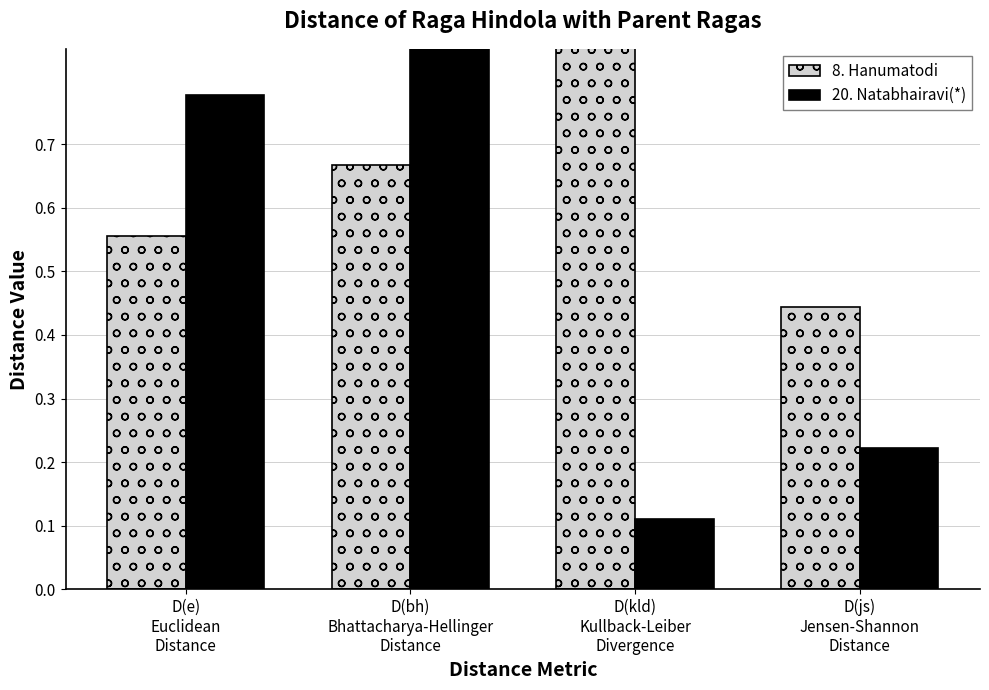

Rank the series at D(bh)
Bhattacharya-Hellinger
Distance from lowest to highest value.

8. Hanumatodi, 20. Natabhairavi(*)